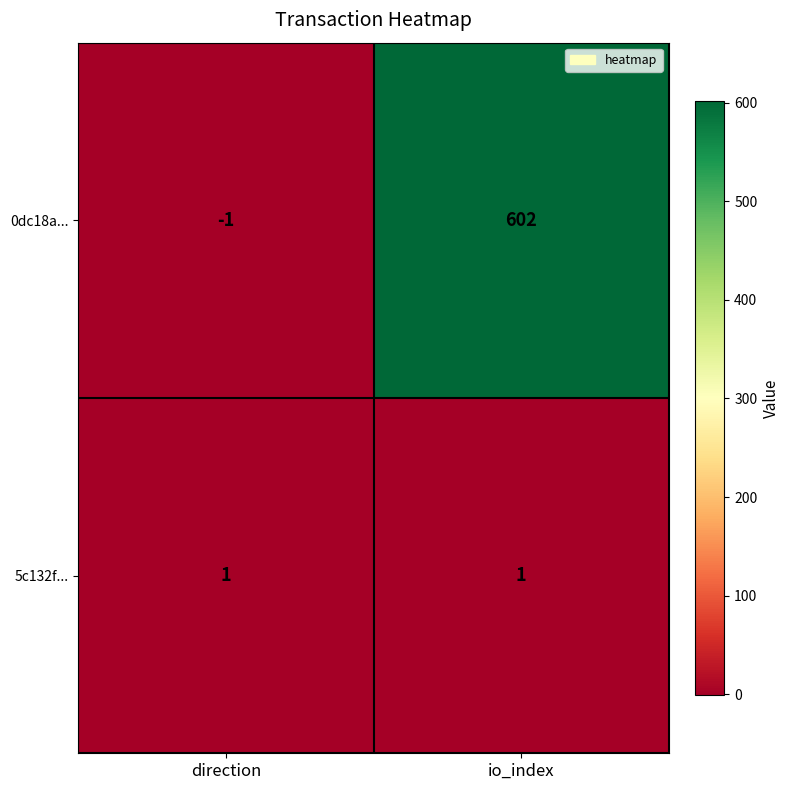

What is the highest value of the 0dc18a... series?

602